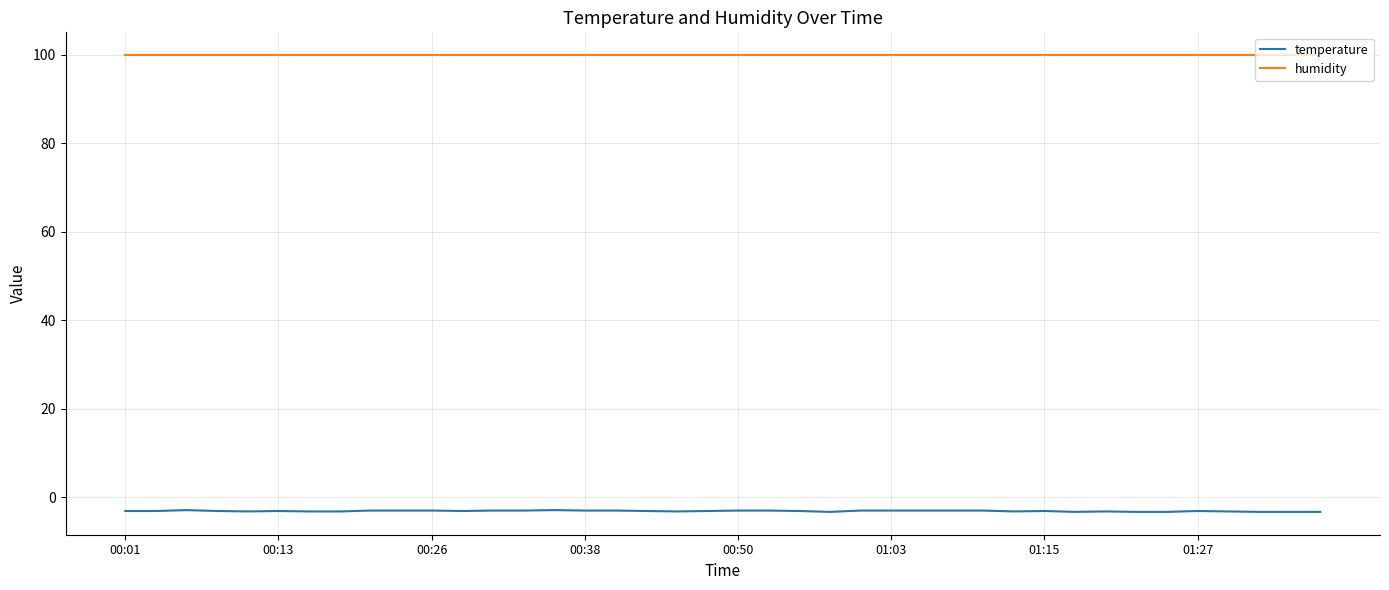

True or false: humidity and temperature cross at least once.

False